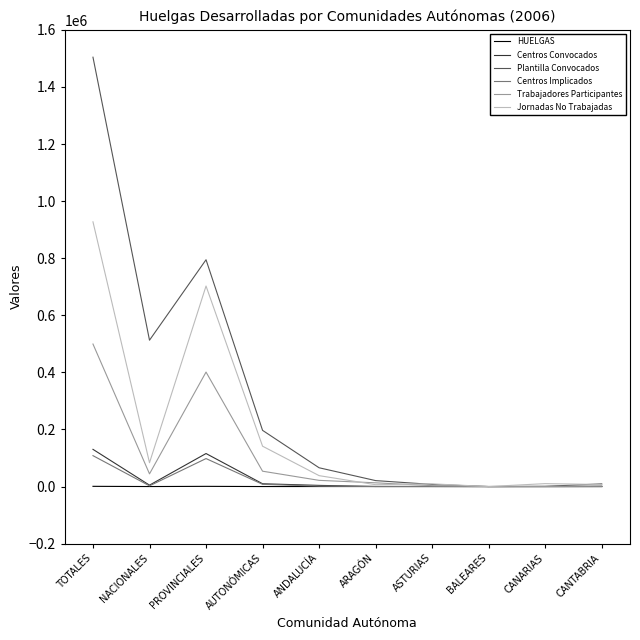

The value of Jornadas No Trabajadas at NACIONALES is 83450. True or false?

True